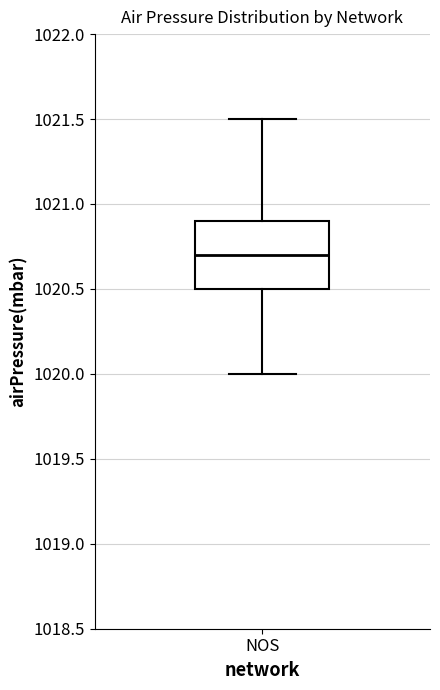

Transcribe this box plot: give where the median line is, the range the box spans, and where the two whiskers end, as read against the y-axis. The values are not printed on the chart, so give them approximately, as read against the axis.

median 1020.7, box 1020.5 to 1020.9, whiskers 1020.0 to 1021.5